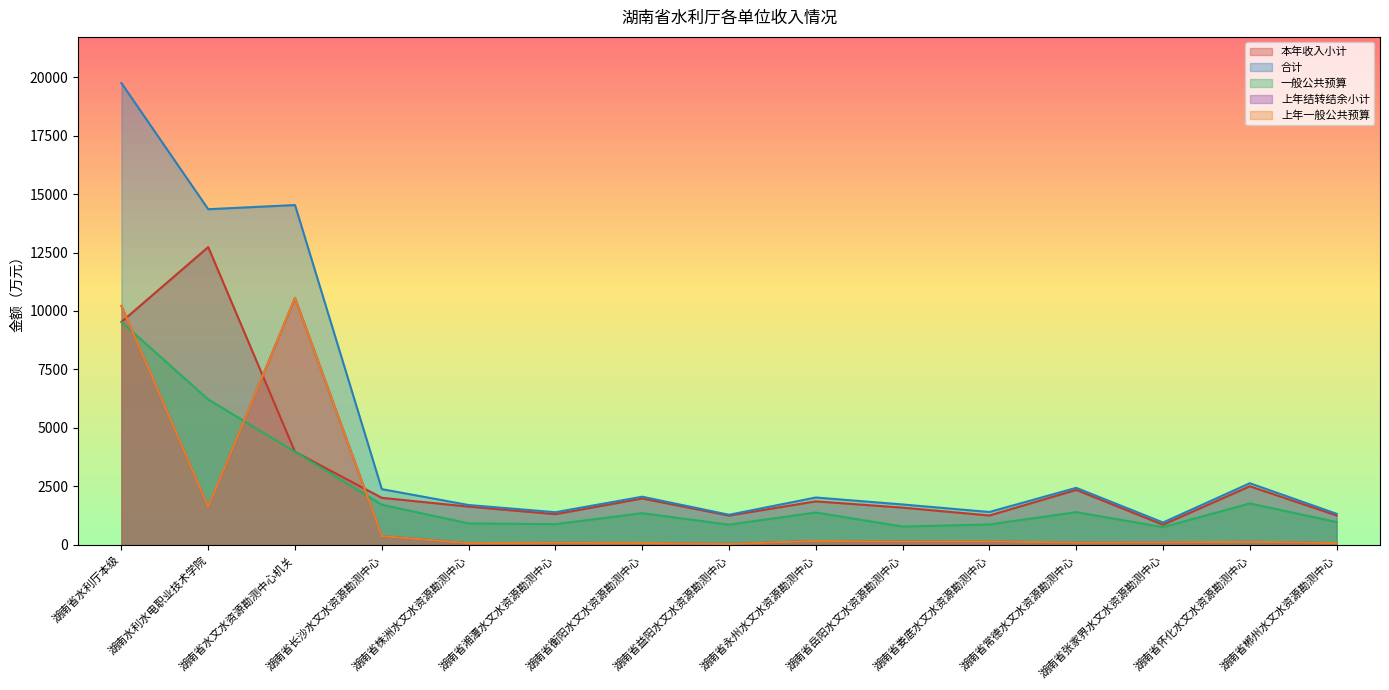

At which label does 一般公共预算 first exceed 1351?

湖南省水利厅本级